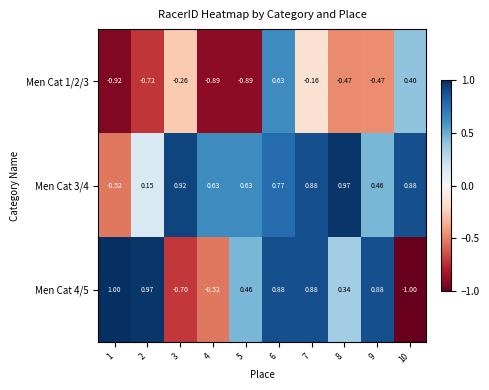

Is the value of Men Cat 1/2/3 at 1 greater than the value of Men Cat 4/5 at 9?

No